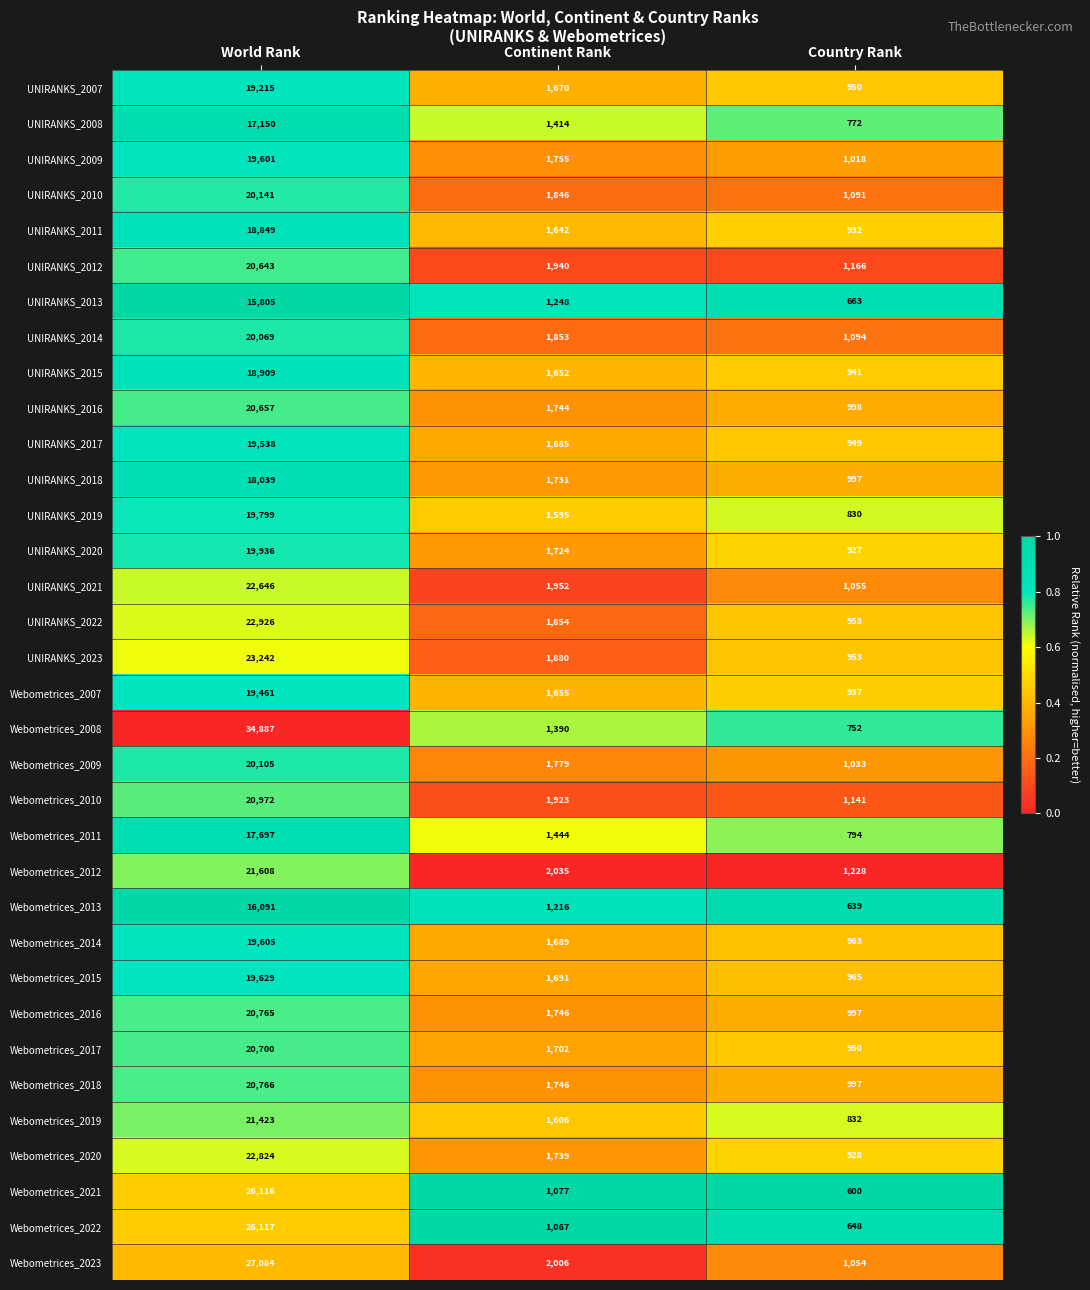

What is the sum of the UNIRANKS_2007 values at World Rank and Continent Rank?

20885